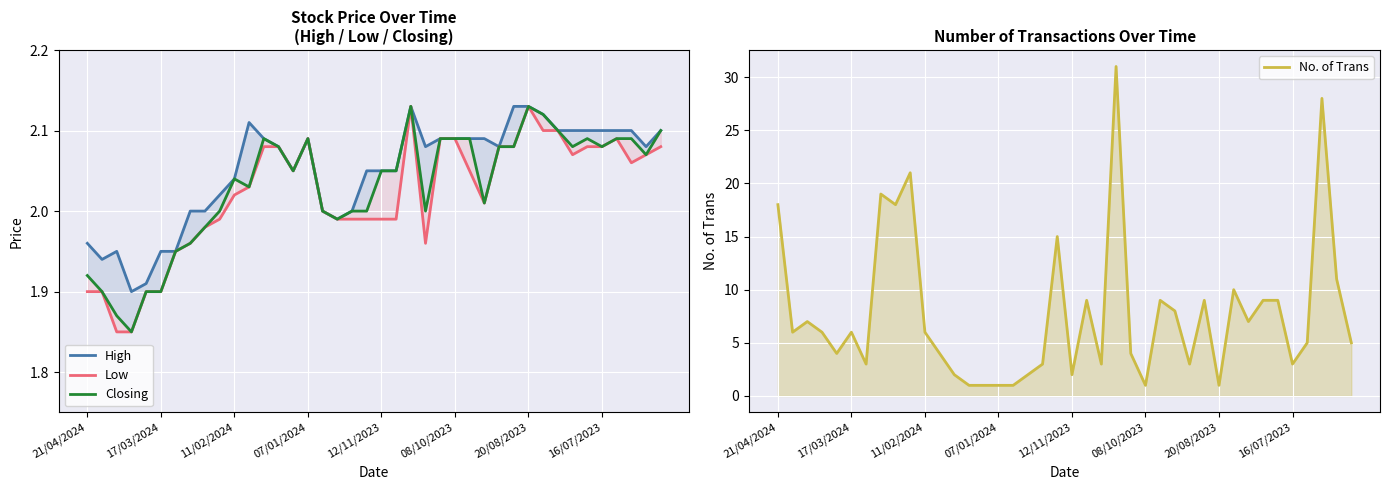

True or false: Closing and High cross at least once.

False